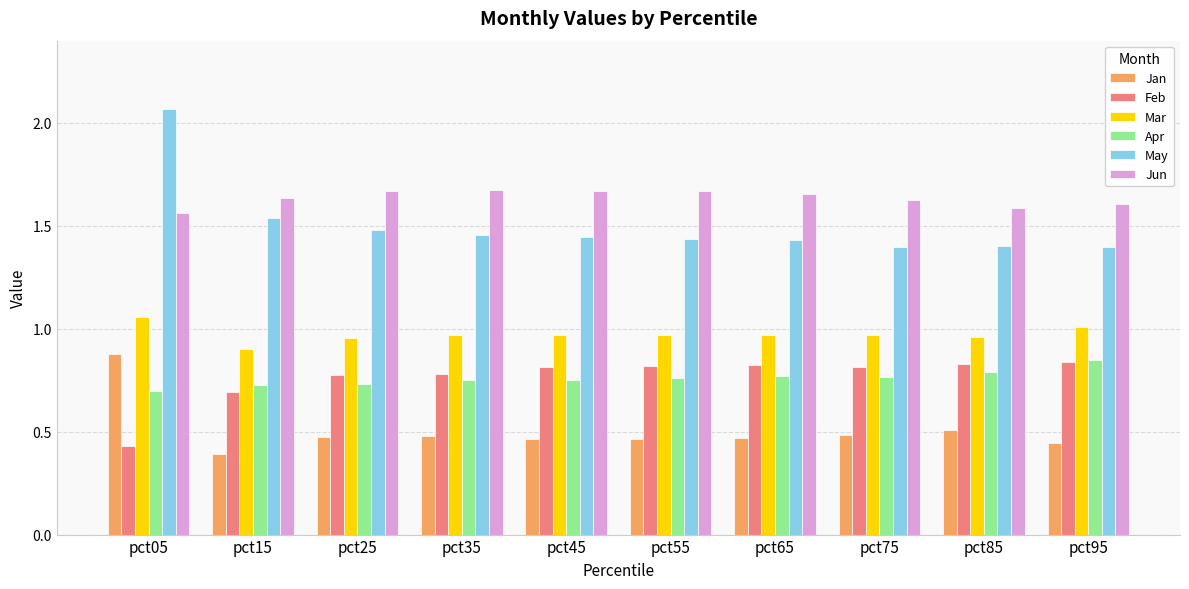

Which series has the largest range (max minus min)?

May